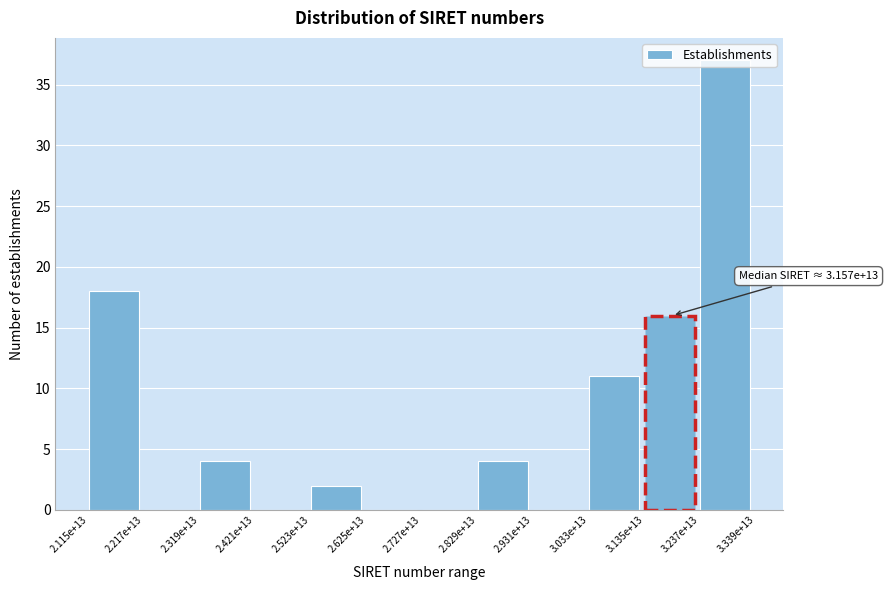

Which category has the highest value across all series?

3.237e+13